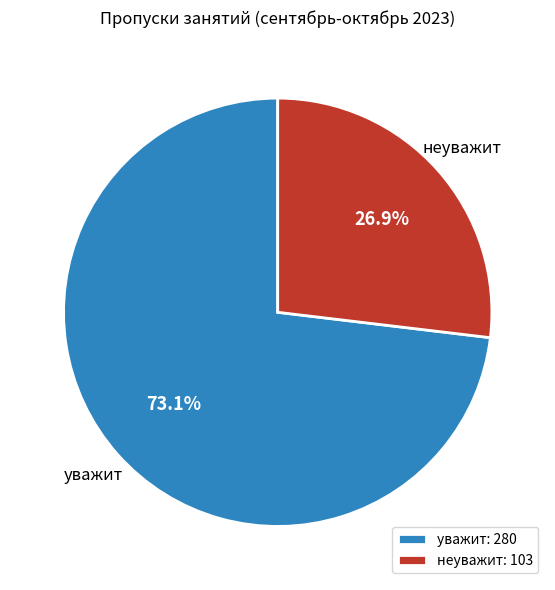

To the nearest percent, what is the combined percentage of уважит and неуважит?

100%